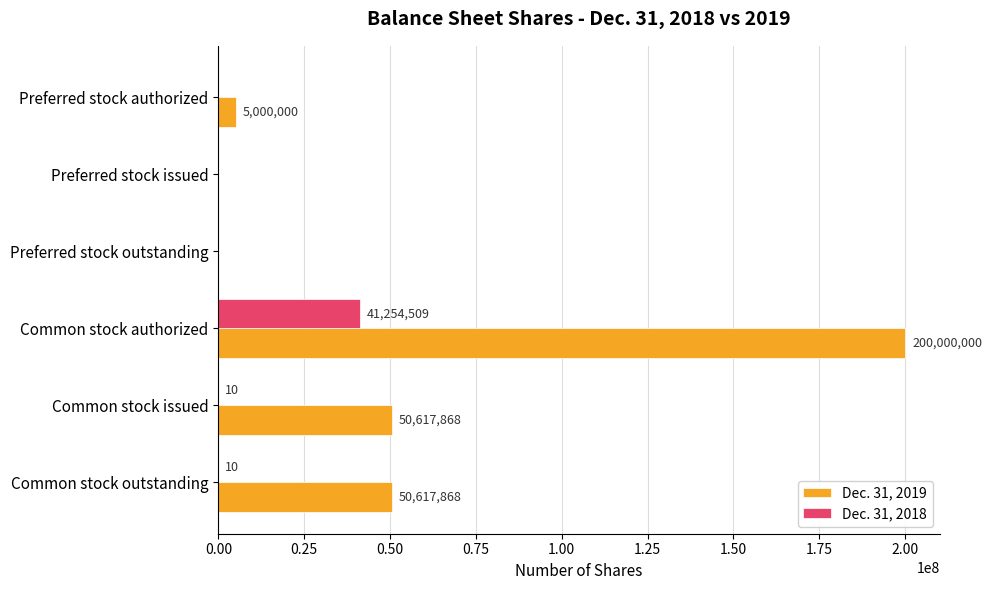

Which series has the largest total across all categories?

Dec. 31, 2019